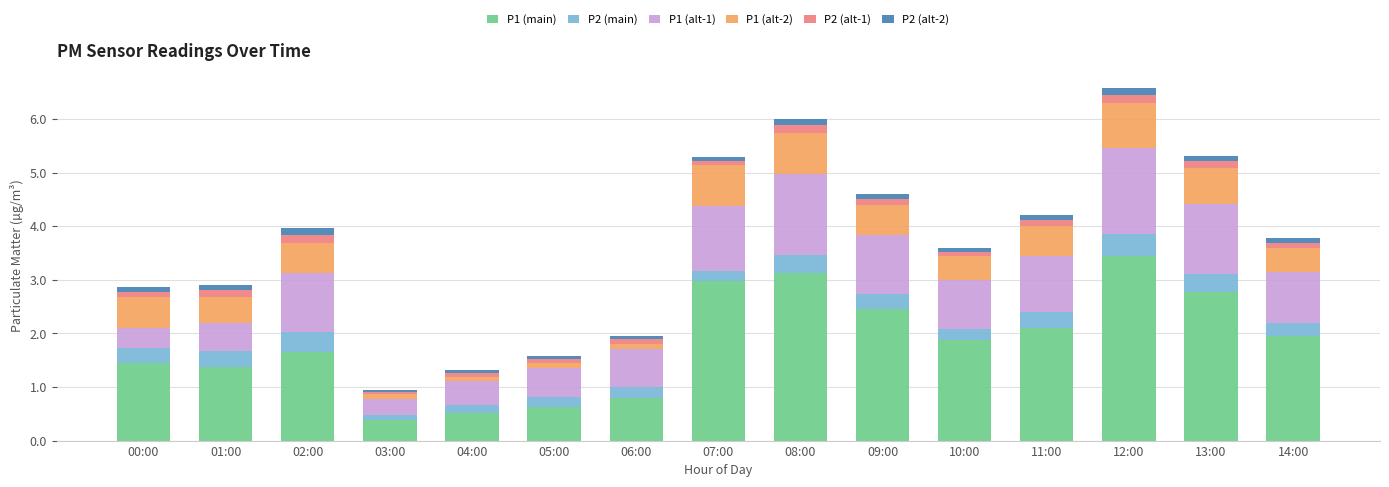

What is the lowest value of the P1 (main) series?

0.4